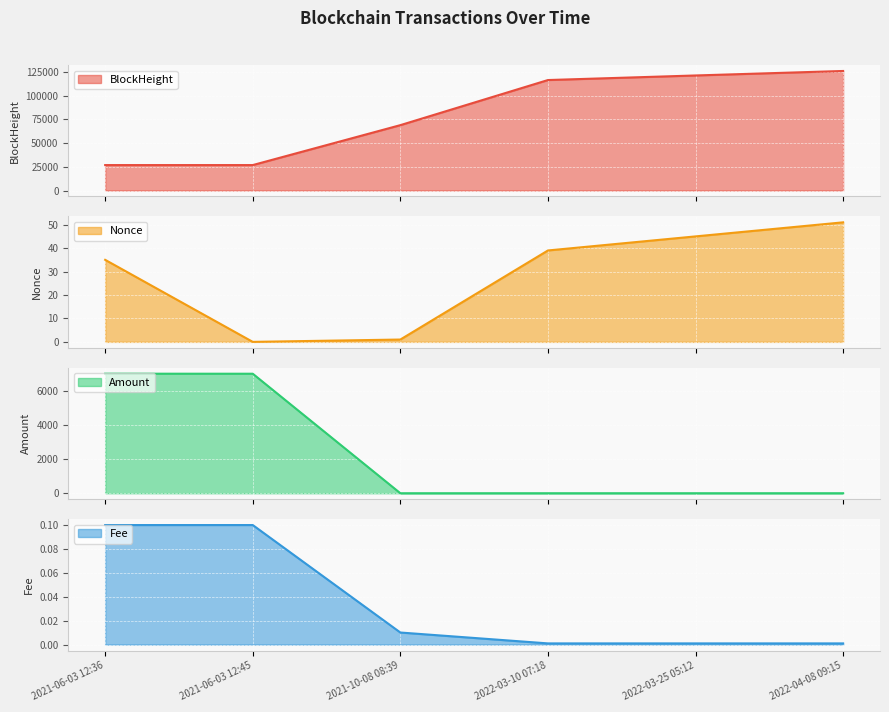

After their last crossing, which series has the higher values: Amount or Fee?

Amount